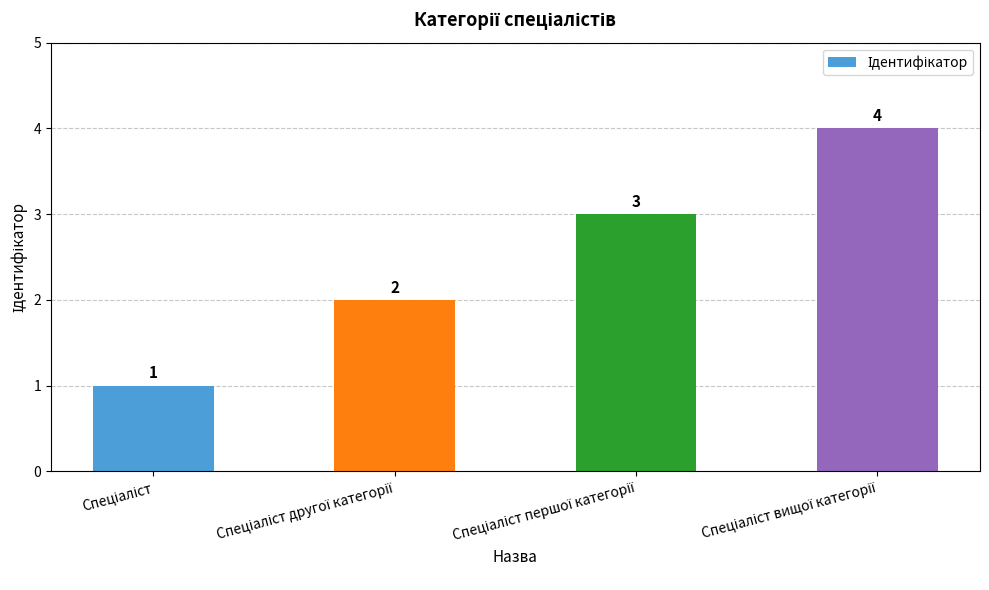

What is the maximum value shown in the chart?

4